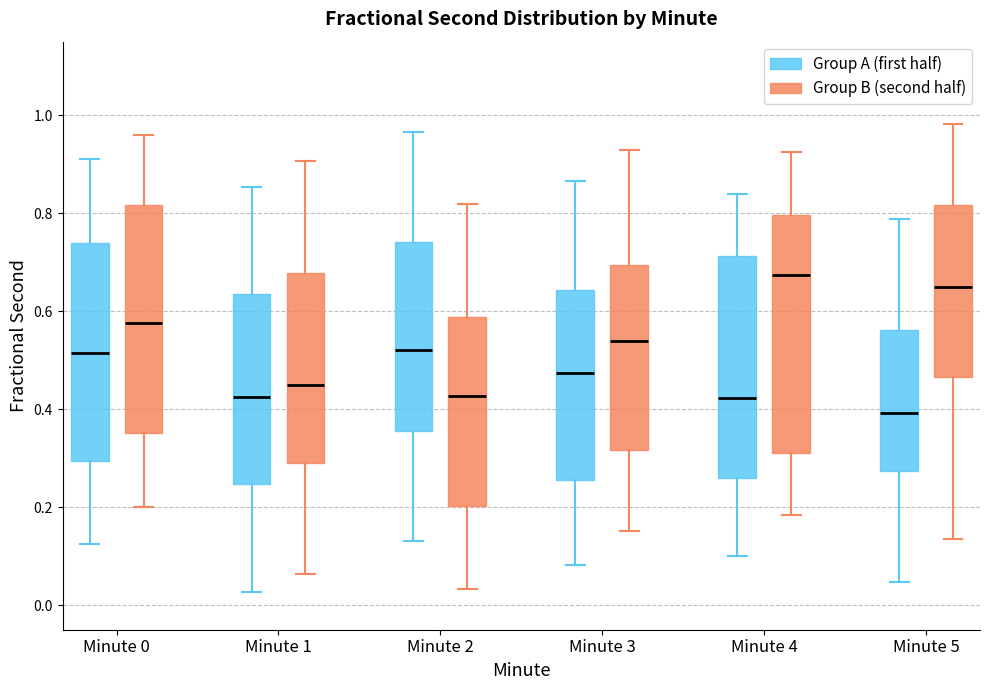

Reading left to right, transcribe this box plot: for each box, give where its median line is, the range the box spans, and where its two whiskers end, as read against the y-axis. The values are not printed on the chart, so give them approximately, as read against the axis.

Minute 0 (Group A (first half)): median 0.52, box 0.30 to 0.74, whiskers 0.12 to 0.90
Minute 0 (Group B (second half)): median 0.58, box 0.36 to 0.82, whiskers 0.20 to 0.96
Minute 1 (Group A (first half)): median 0.42, box 0.24 to 0.64, whiskers 0.02 to 0.86
Minute 1 (Group B (second half)): median 0.44, box 0.28 to 0.68, whiskers 0.06 to 0.90
Minute 2 (Group A (first half)): median 0.52, box 0.36 to 0.74, whiskers 0.14 to 0.96
Minute 2 (Group B (second half)): median 0.42, box 0.20 to 0.58, whiskers 0.04 to 0.82
Minute 3 (Group A (first half)): median 0.48, box 0.26 to 0.64, whiskers 0.08 to 0.86
Minute 3 (Group B (second half)): median 0.54, box 0.32 to 0.70, whiskers 0.16 to 0.92
Minute 4 (Group A (first half)): median 0.42, box 0.26 to 0.72, whiskers 0.10 to 0.84
Minute 4 (Group B (second half)): median 0.68, box 0.32 to 0.80, whiskers 0.18 to 0.92
Minute 5 (Group A (first half)): median 0.40, box 0.28 to 0.56, whiskers 0.04 to 0.78
Minute 5 (Group B (second half)): median 0.66, box 0.46 to 0.82, whiskers 0.14 to 0.98